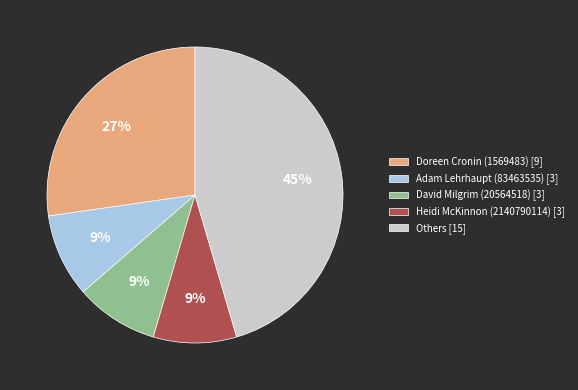

What is the largest slice in the pie chart?

Others [15]